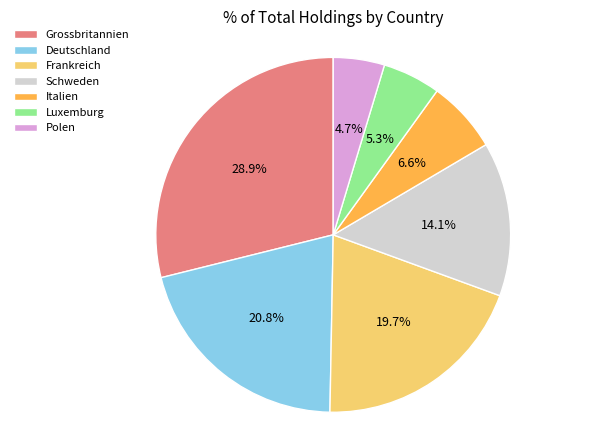

Which slice is the largest?

Grossbritannien